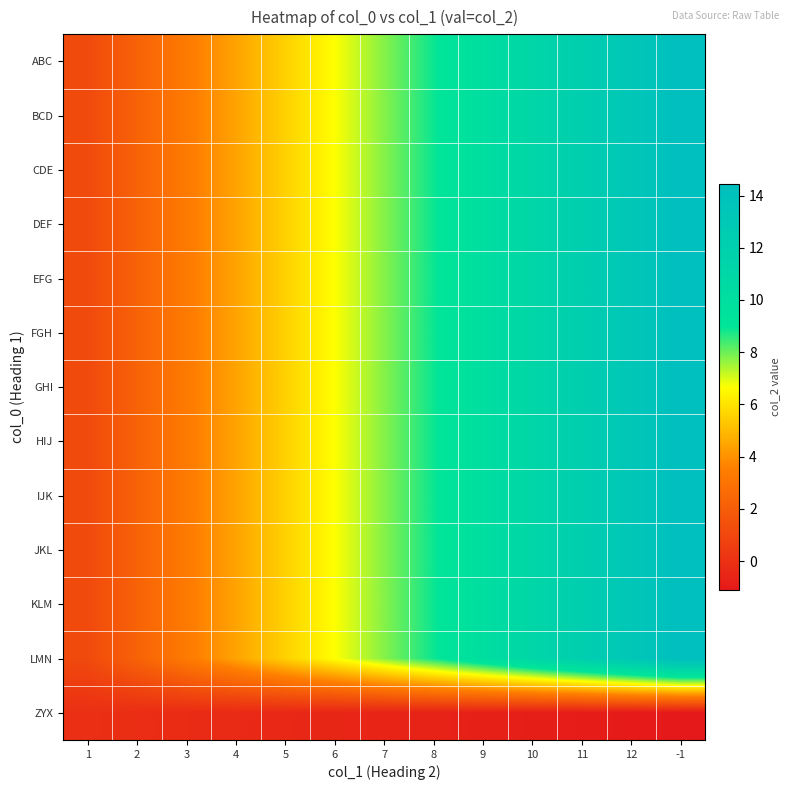

Which has a higher value, 6 or 7?

7